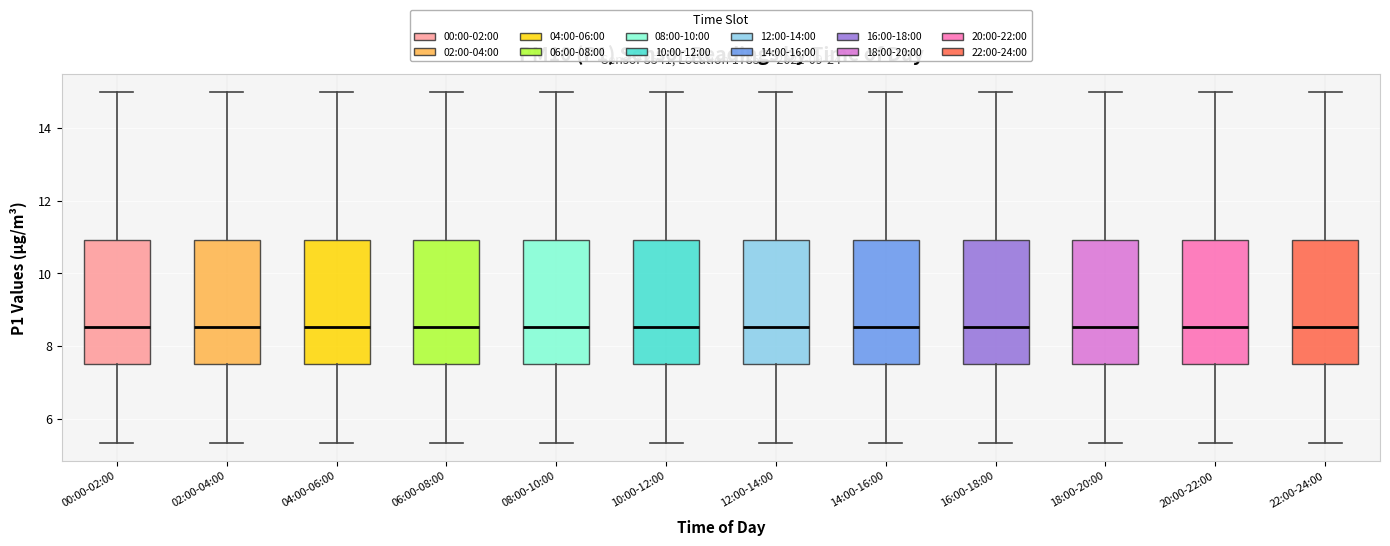

Reading left to right, transcribe this box plot: for each box, give where its median line is, the range the box spans, and where its two whiskers end, as read against the y-axis. The values are not printed on the chart, so give them approximately, as read against the axis.

00:00-02:00: median 8.6, box 7.4 to 11.0, whiskers 5.4 to 15.0
02:00-04:00: median 8.6, box 7.4 to 11.0, whiskers 5.4 to 15.0
04:00-06:00: median 8.6, box 7.4 to 11.0, whiskers 5.4 to 15.0
06:00-08:00: median 8.6, box 7.4 to 11.0, whiskers 5.4 to 15.0
08:00-10:00: median 8.6, box 7.4 to 11.0, whiskers 5.4 to 15.0
10:00-12:00: median 8.6, box 7.4 to 11.0, whiskers 5.4 to 15.0
12:00-14:00: median 8.6, box 7.4 to 11.0, whiskers 5.4 to 15.0
14:00-16:00: median 8.6, box 7.4 to 11.0, whiskers 5.4 to 15.0
16:00-18:00: median 8.6, box 7.4 to 11.0, whiskers 5.4 to 15.0
18:00-20:00: median 8.6, box 7.4 to 11.0, whiskers 5.4 to 15.0
20:00-22:00: median 8.6, box 7.4 to 11.0, whiskers 5.4 to 15.0
22:00-24:00: median 8.6, box 7.4 to 11.0, whiskers 5.4 to 15.0